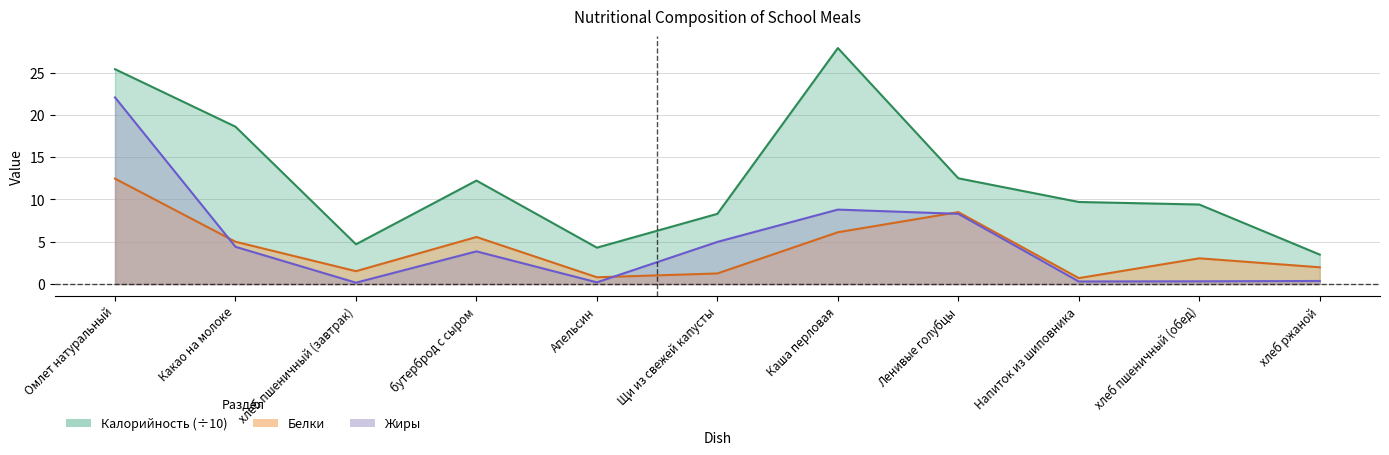

True or false: Калорийность and Жиры intersect in this chart.

False